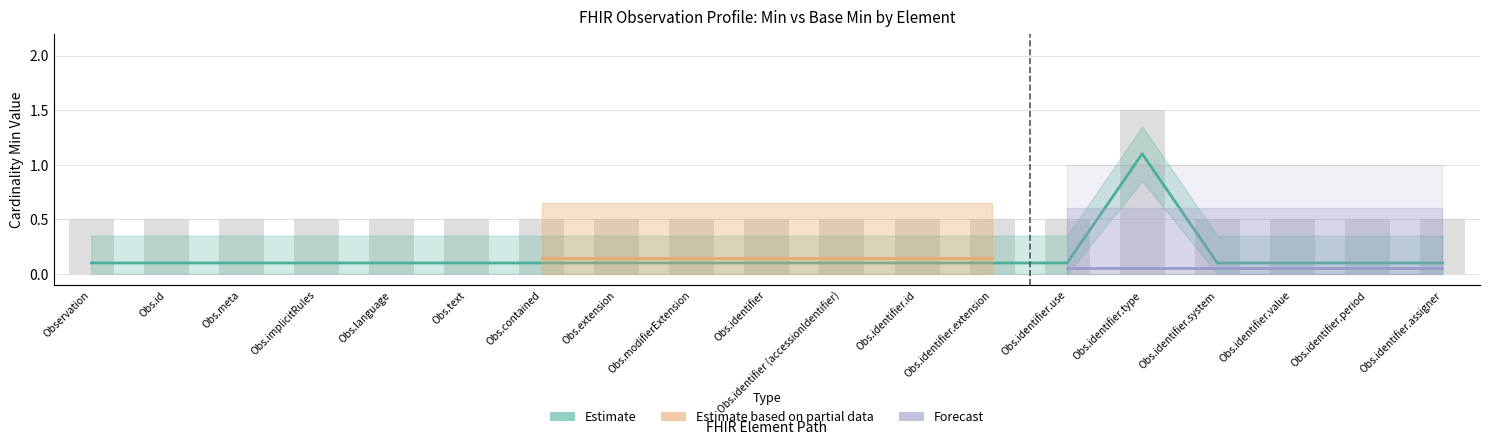

What position from the right is Obs.implicitRules?

16